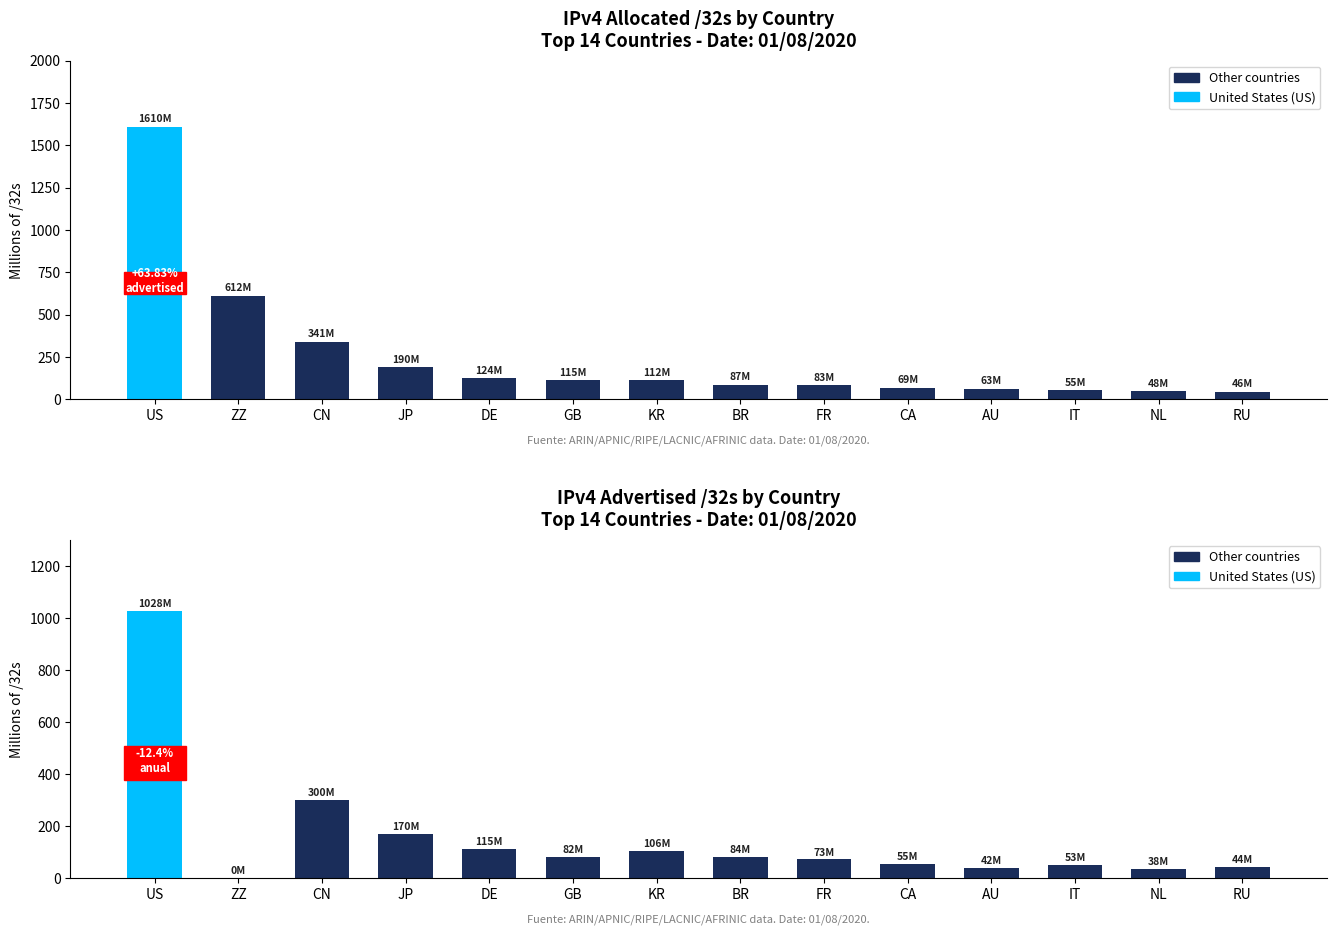

Does the chart contain any negative values?

No